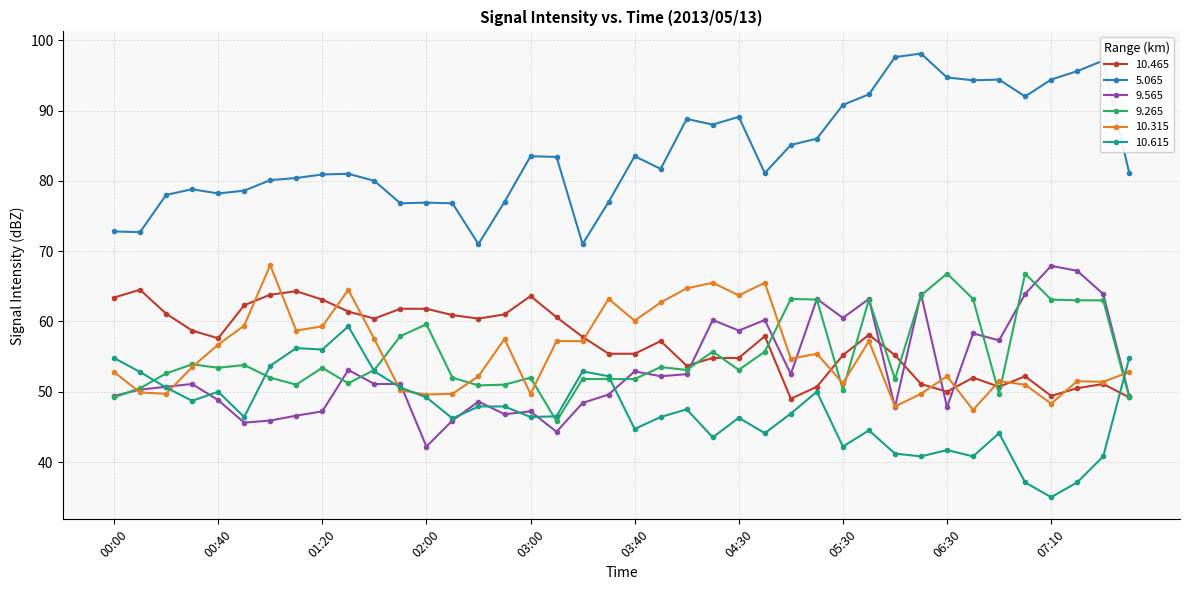

What is the value of the 9.565 point at the 20th from the left?

49.6